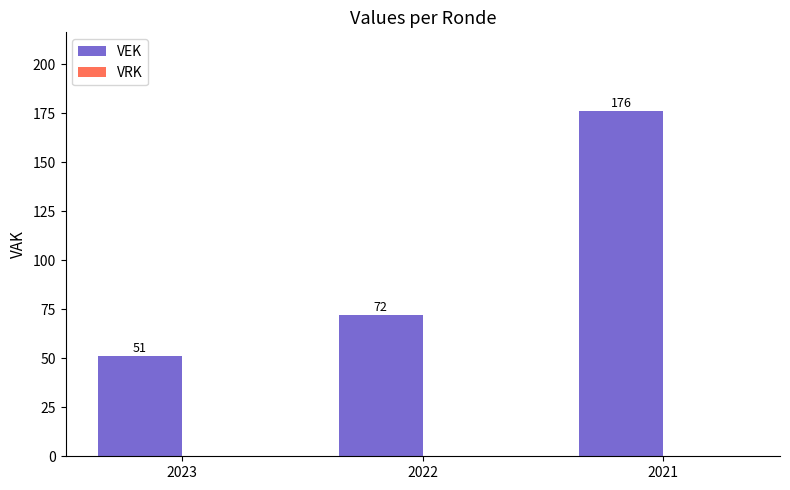

What is the difference between the maximum and second lowest values?

104